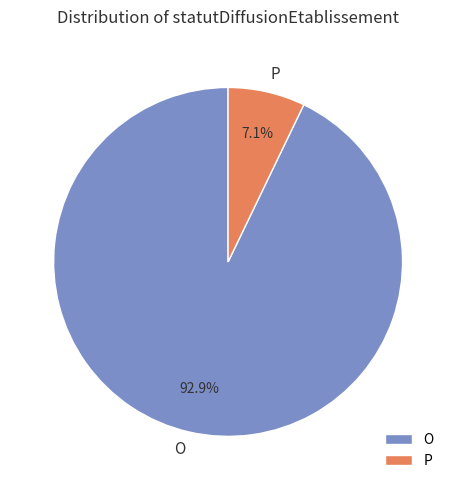

Which category has the smallest portion of the pie?

P